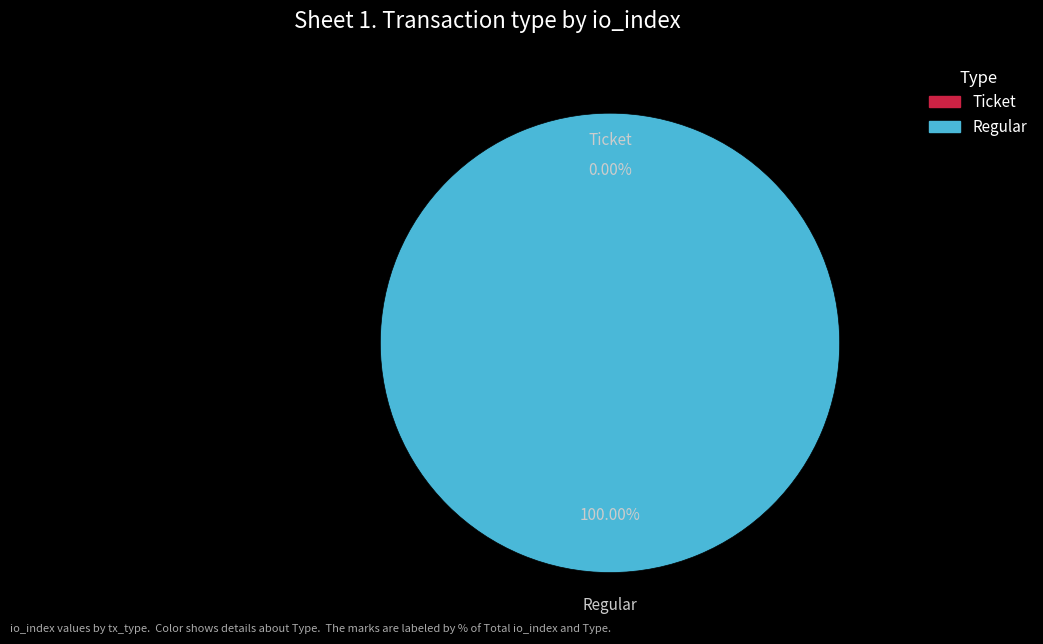

Which has a higher value, Regular or Ticket?

Regular